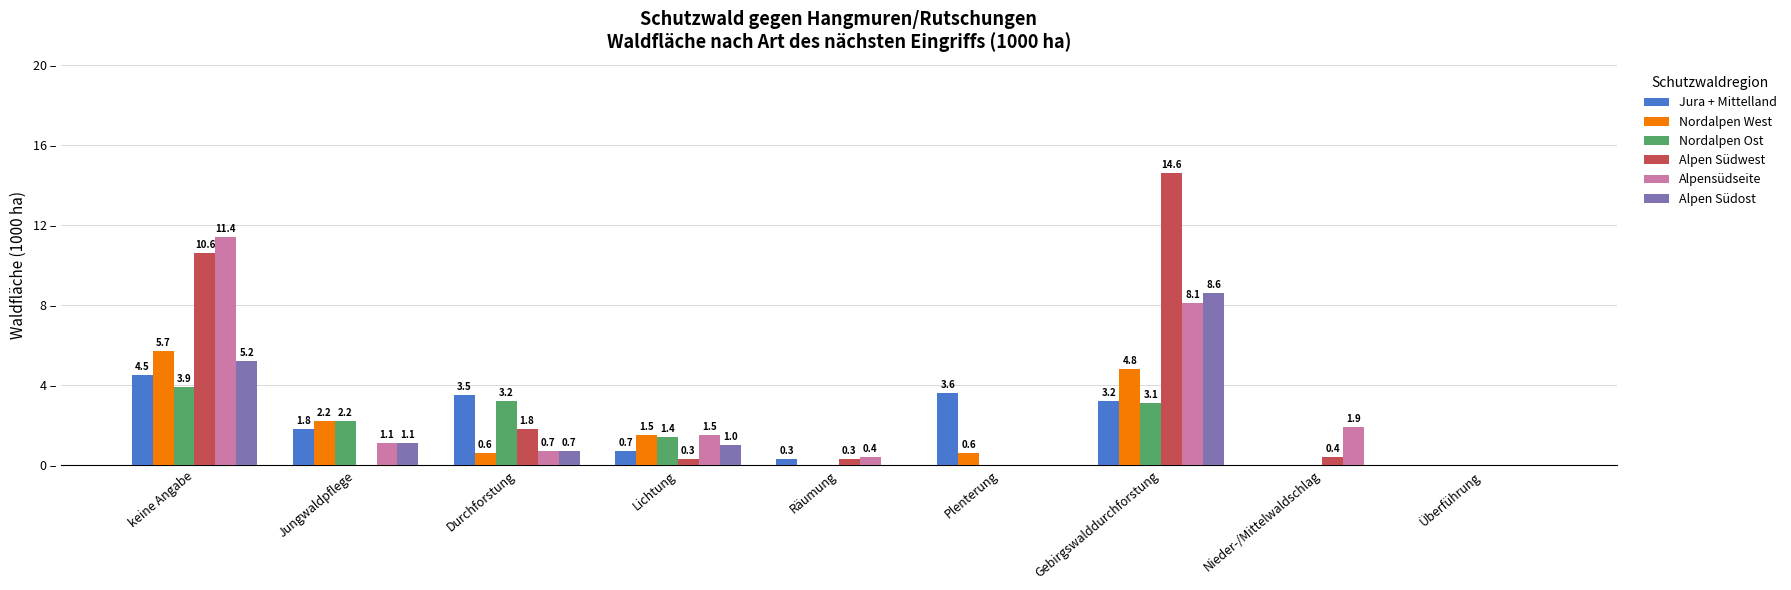

Which series changed the most between Lichtung and Räumung?

Nordalpen West